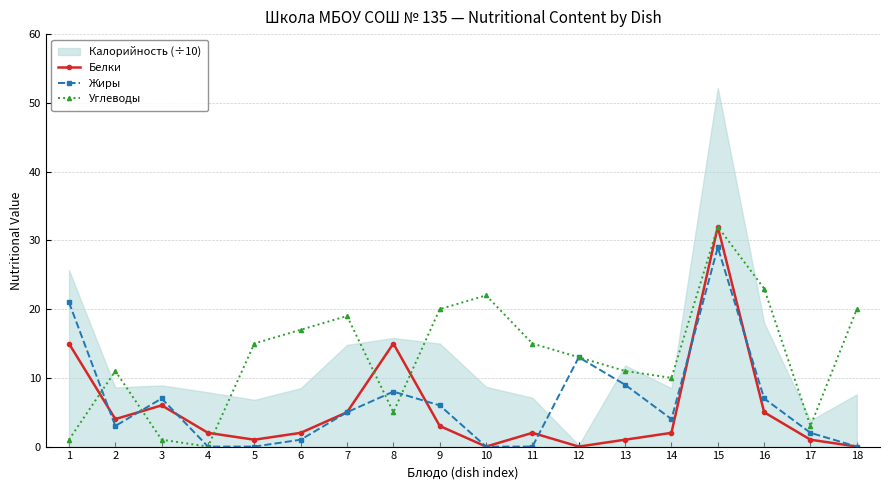

What is the highest value of the Белки series?

32